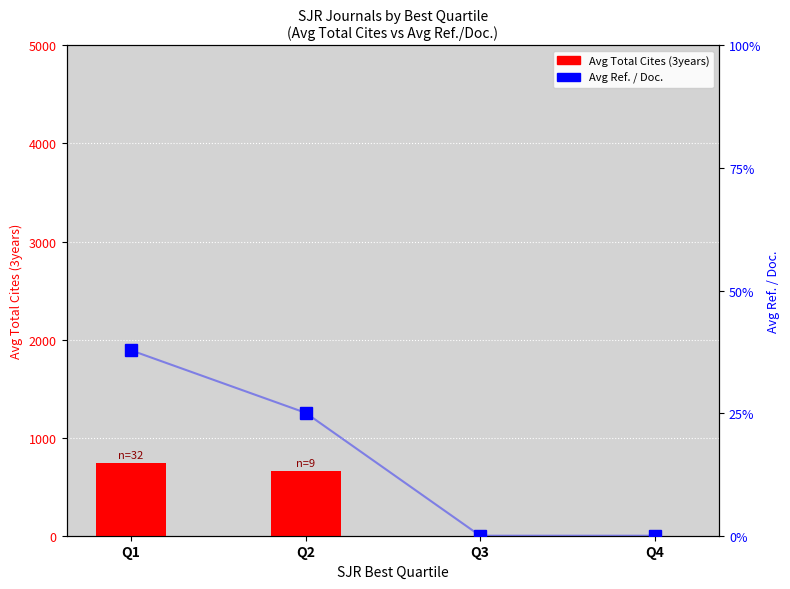

At which label does Avg Total Cites (3years) first exceed 661?

Q1